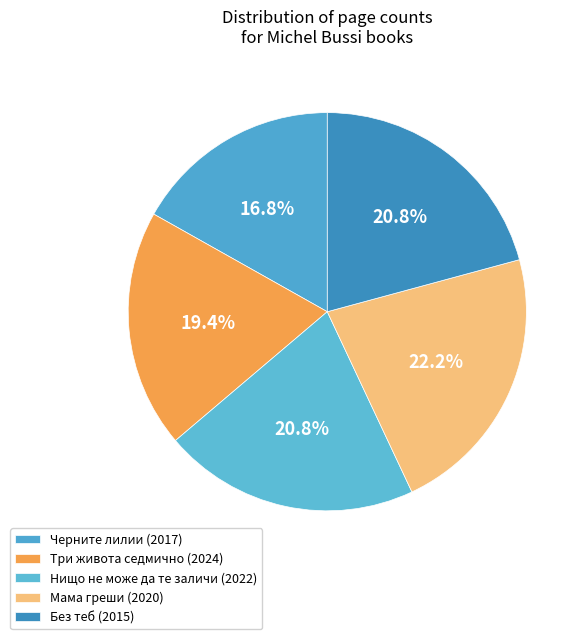

How many slices are in this pie chart?

5